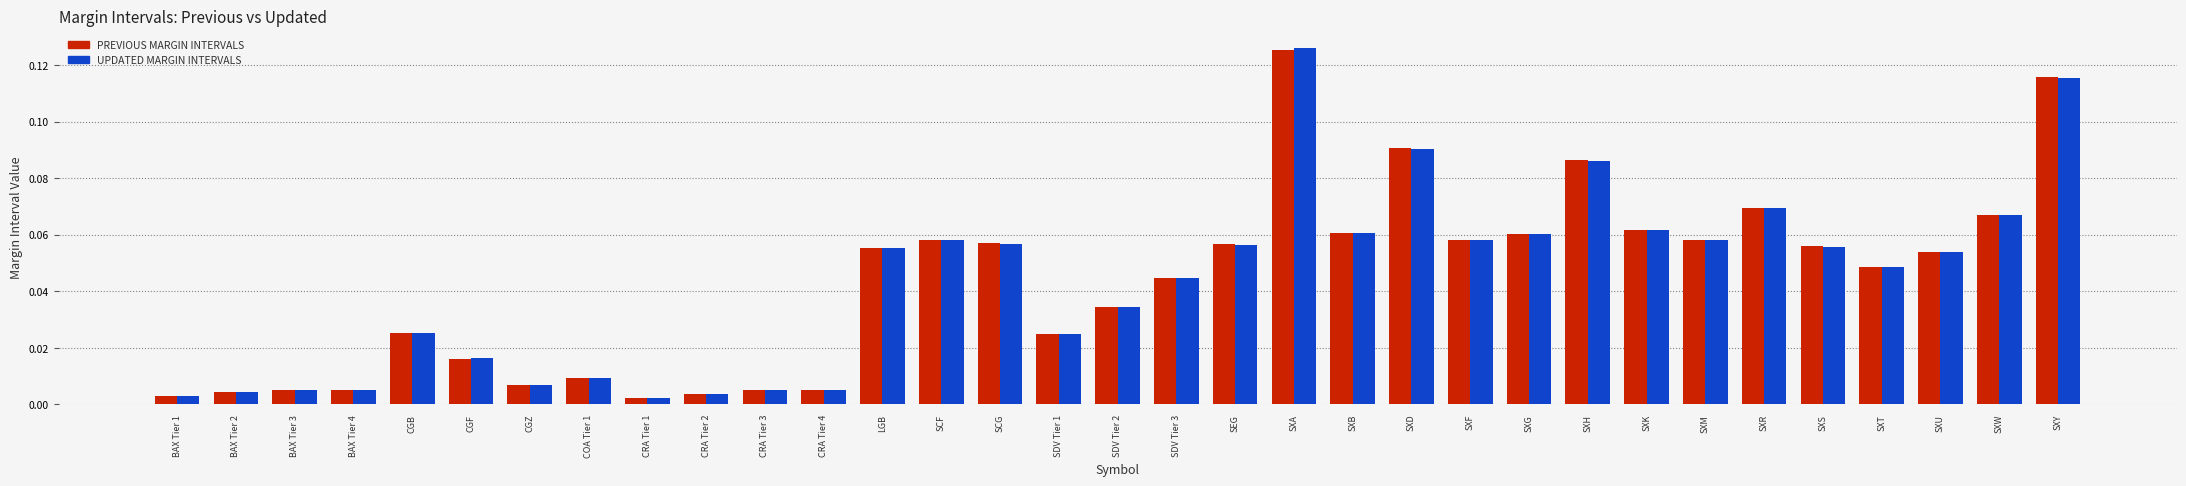

Which category has the highest value in the UPDATED MARGIN INTERVALS series?

SXA